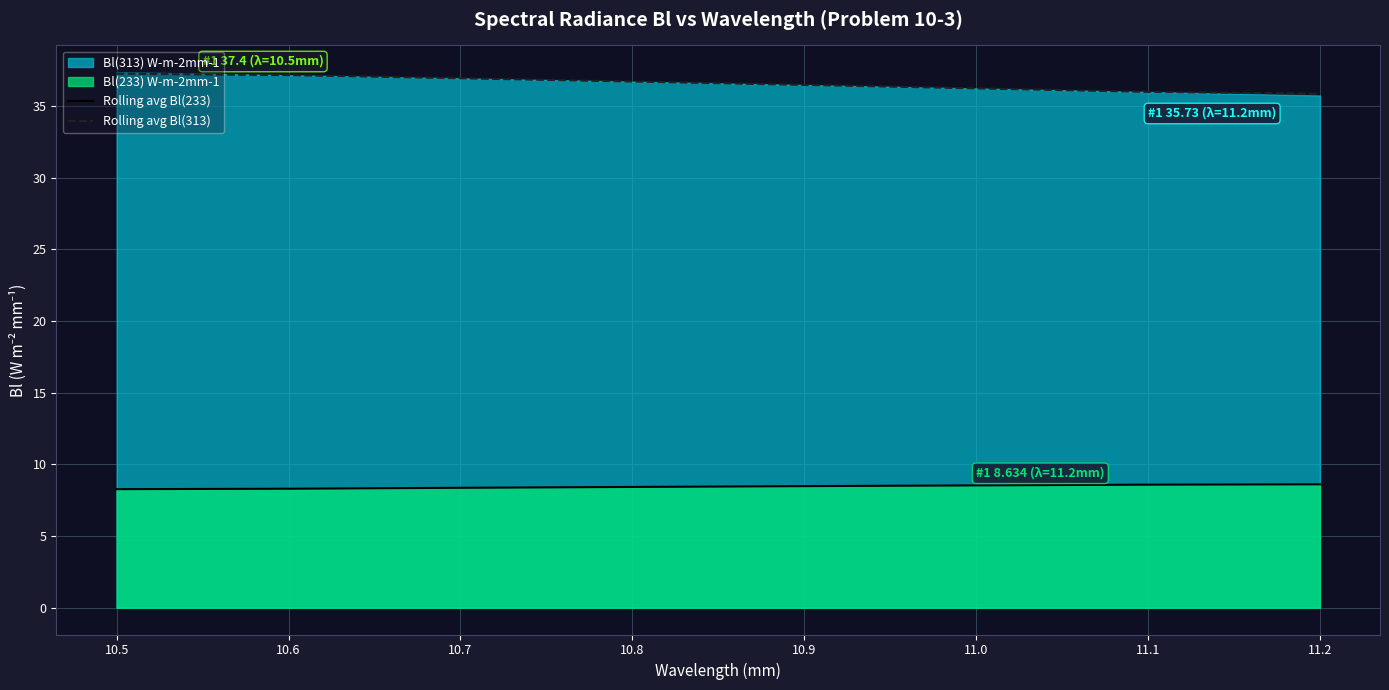

What is the highest value of the Rolling avg Bl(233) series?

8.6